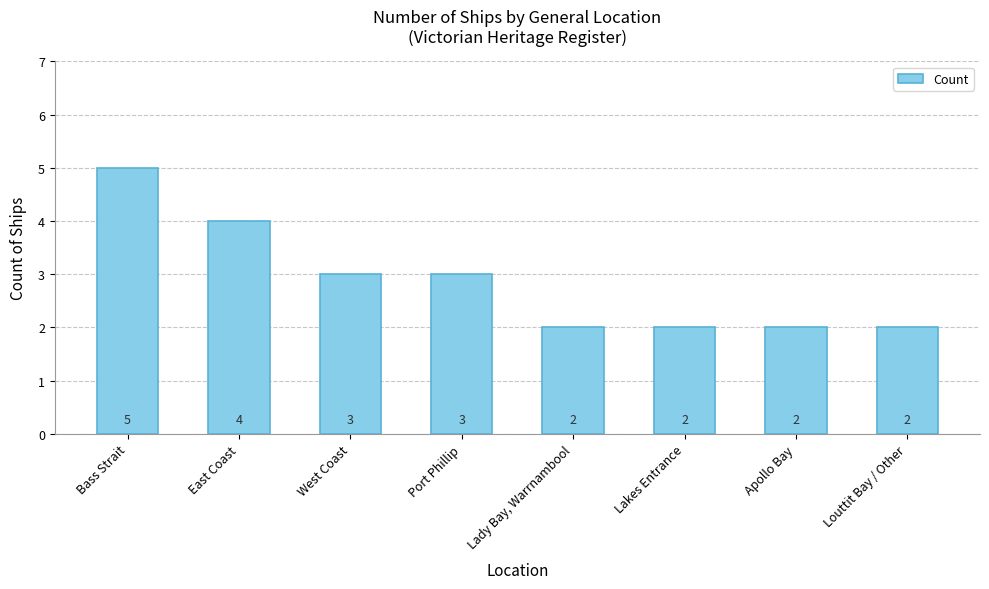

How many values are between 2 and 4?

7